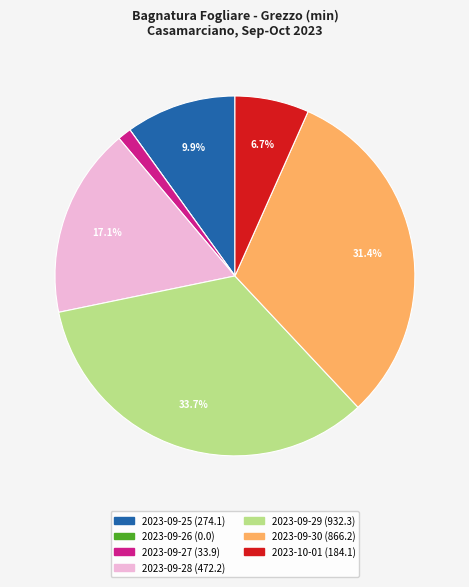

Approximately how many times larger is the value at 2023-09-30 compared to 2023-09-25?

3.2